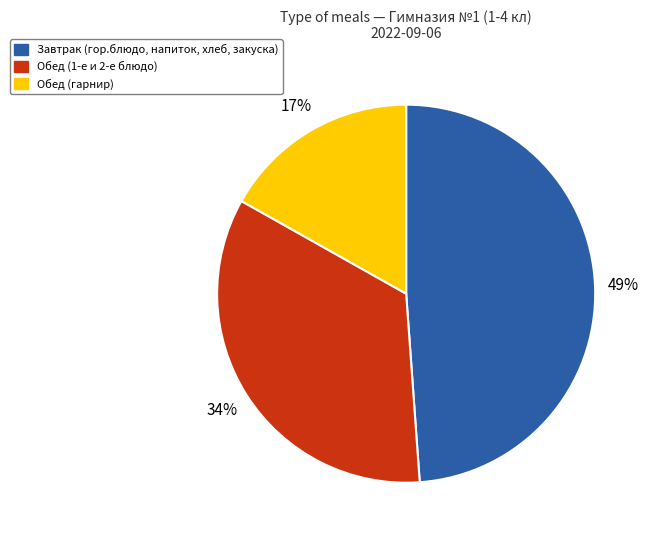

Is there a majority slice in this chart?

No